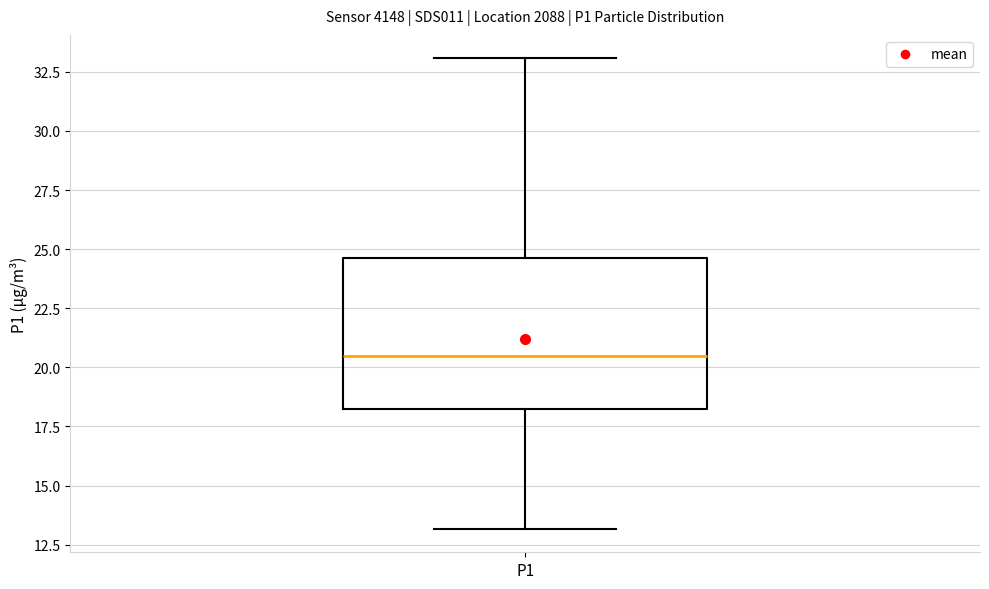

Transcribe this box plot: give where the median line is, the range the box spans, and where the two whiskers end, as read against the y-axis. The values are not printed on the chart, so give them approximately, as read against the axis.

median 20.5, box 18.0 to 24.5, whiskers 13.0 to 33.0